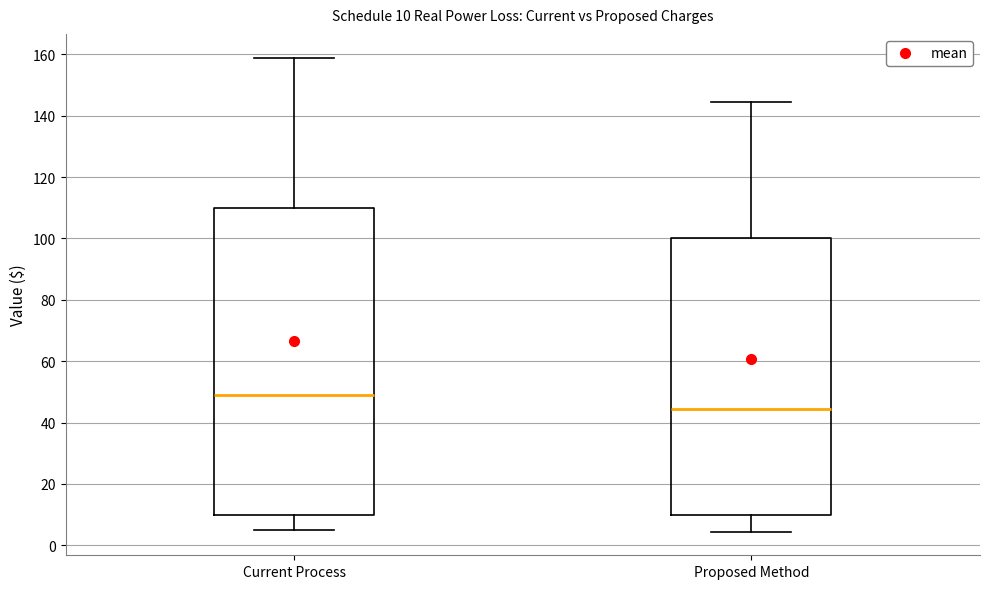

Which box's median line is the lowest?

Proposed Method